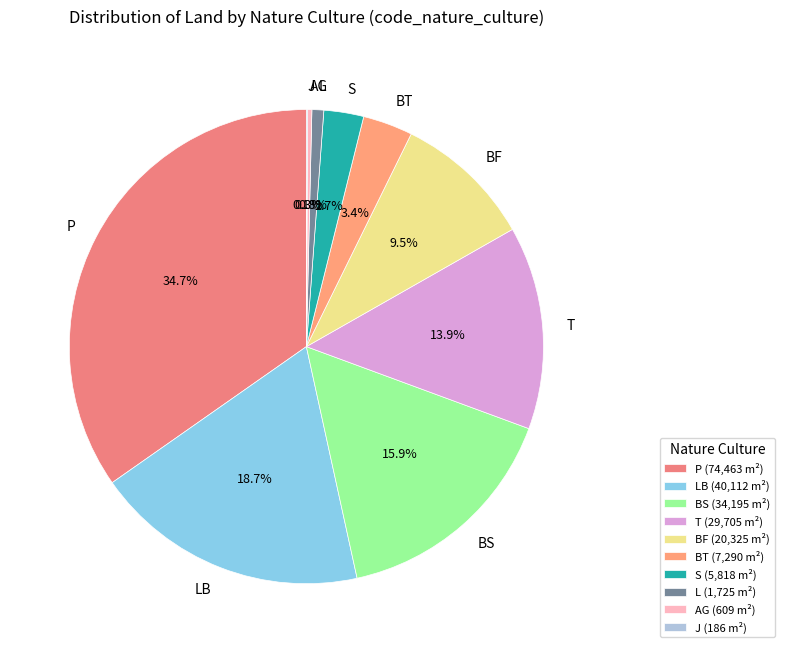

Between BT and P, which is larger?

P